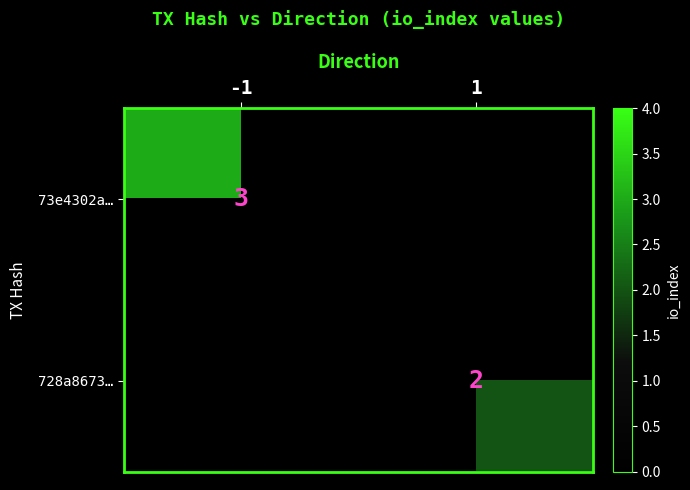

The 73e4302a… series shows 1 at -1. True or false?

False